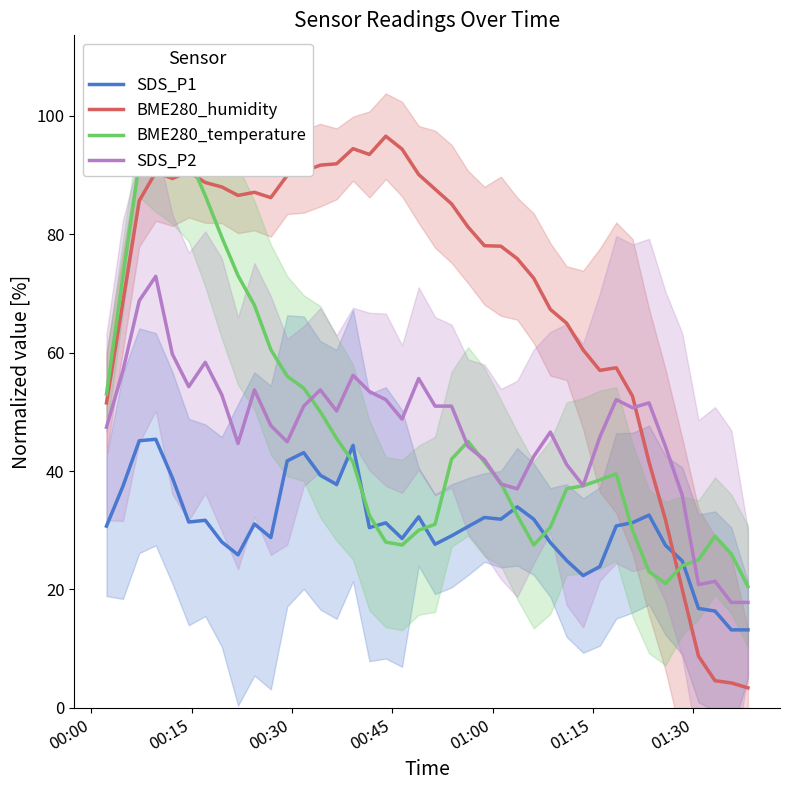

Which series ends up on top after the final intersection of SDS_P2 and BME280_humidity?

SDS_P2